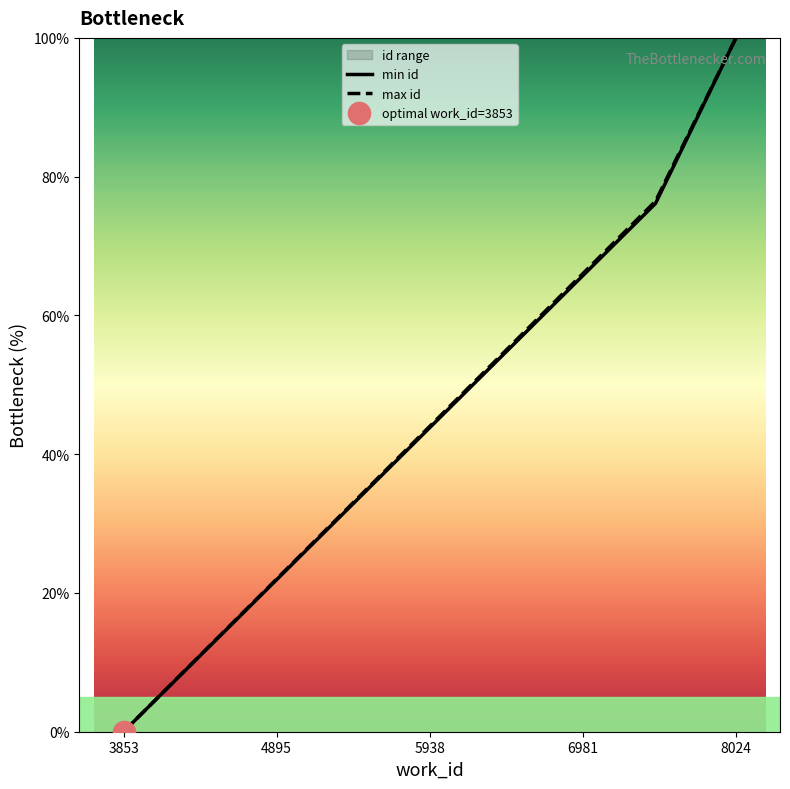

What is the maximum value for max id?

100.0